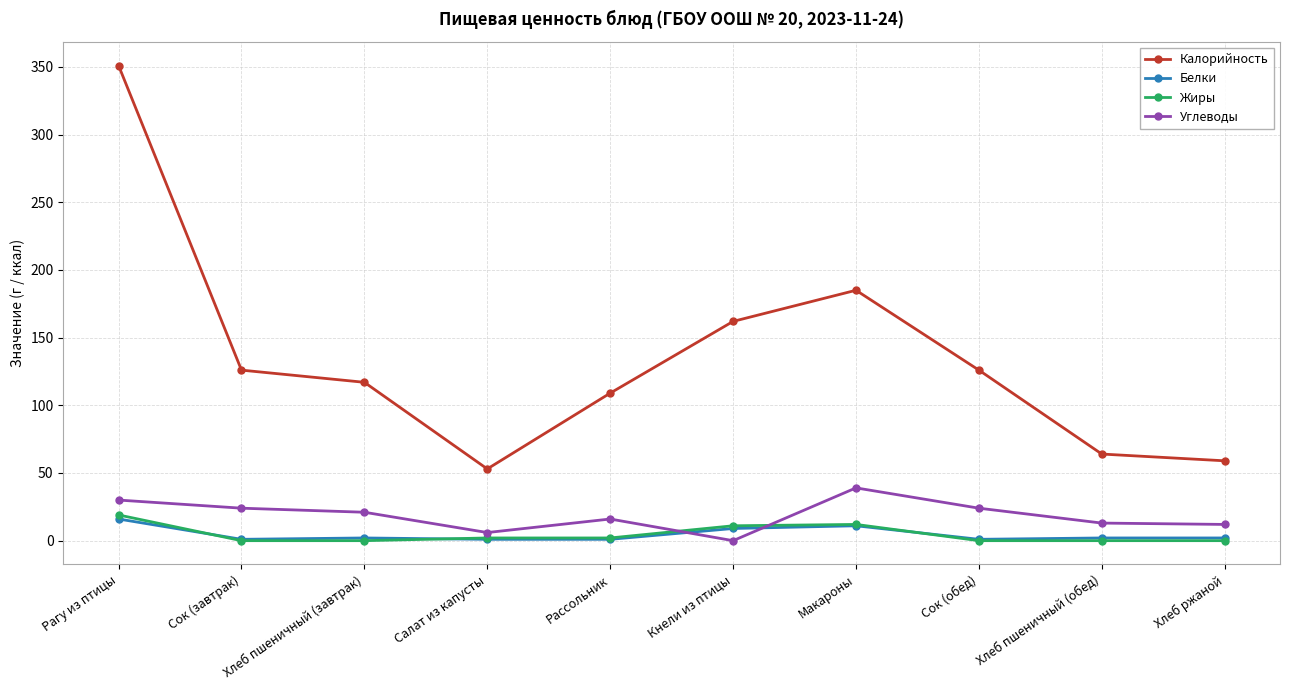

In Калорийность, how many points are higher than both neighbors (excluding endpoints)?

1